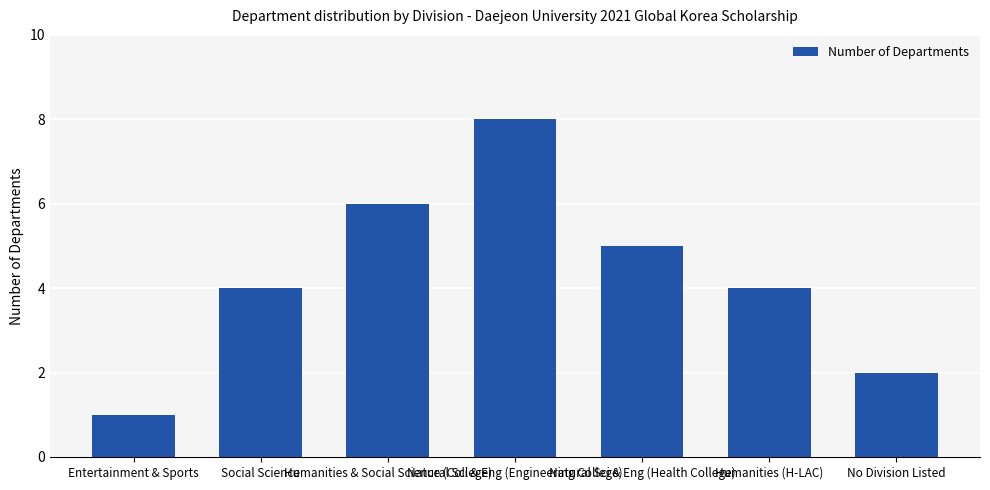

What is the maximum value shown in the chart?

8